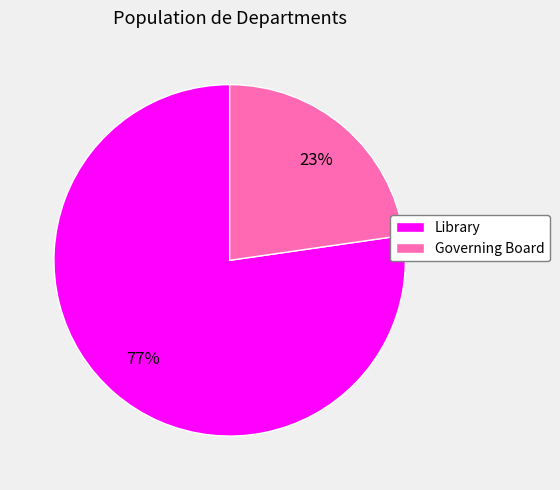

What percentage is the Governing Board slice, to the nearest percent?

23%